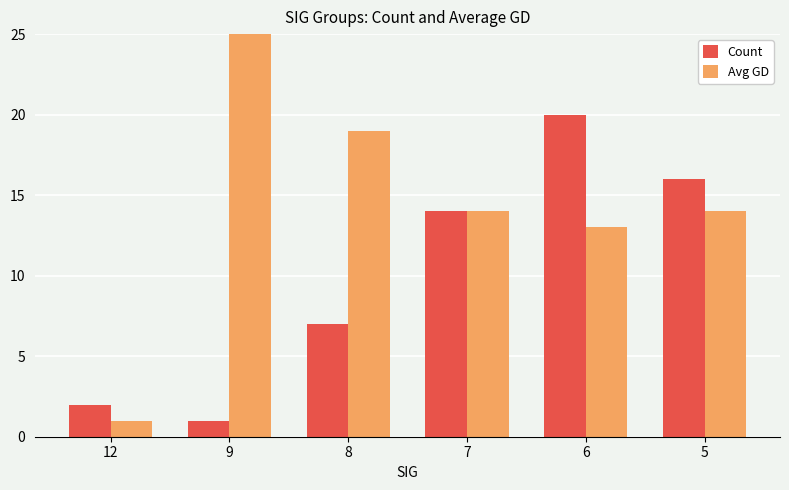

The value of Count at 12 is 2. True or false?

True